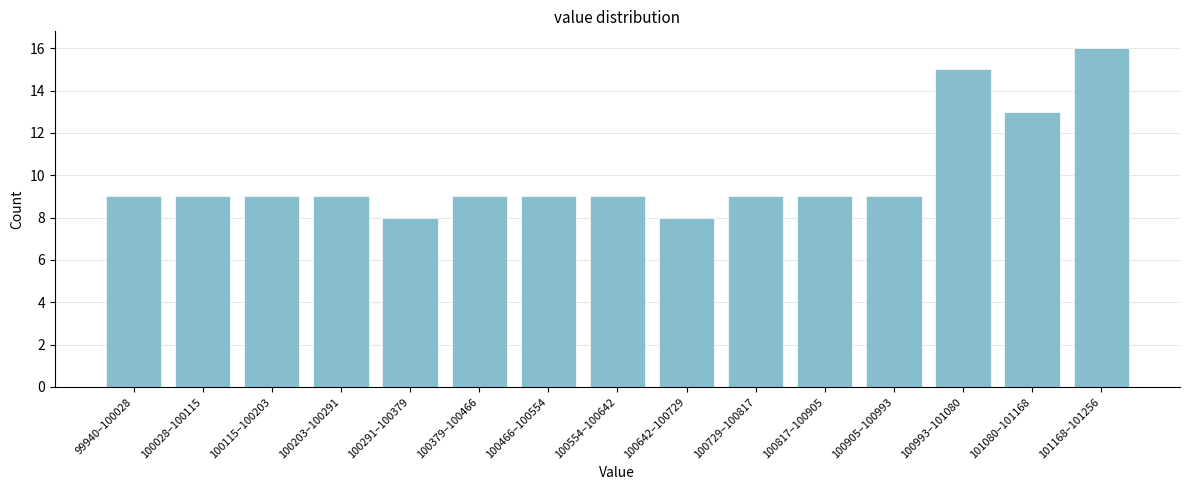

Reading right to left, list all the values displayed in this chart.

101168–101256=16	101080–101168=13	100993–101080=15	100905–100993=9	100817–100905=9	100729–100817=9	100642–100729=8	100554–100642=9	100466–100554=9	100379–100466=9	100291–100379=8	100203–100291=9	100115–100203=9	100028–100115=9	99940–100028=9